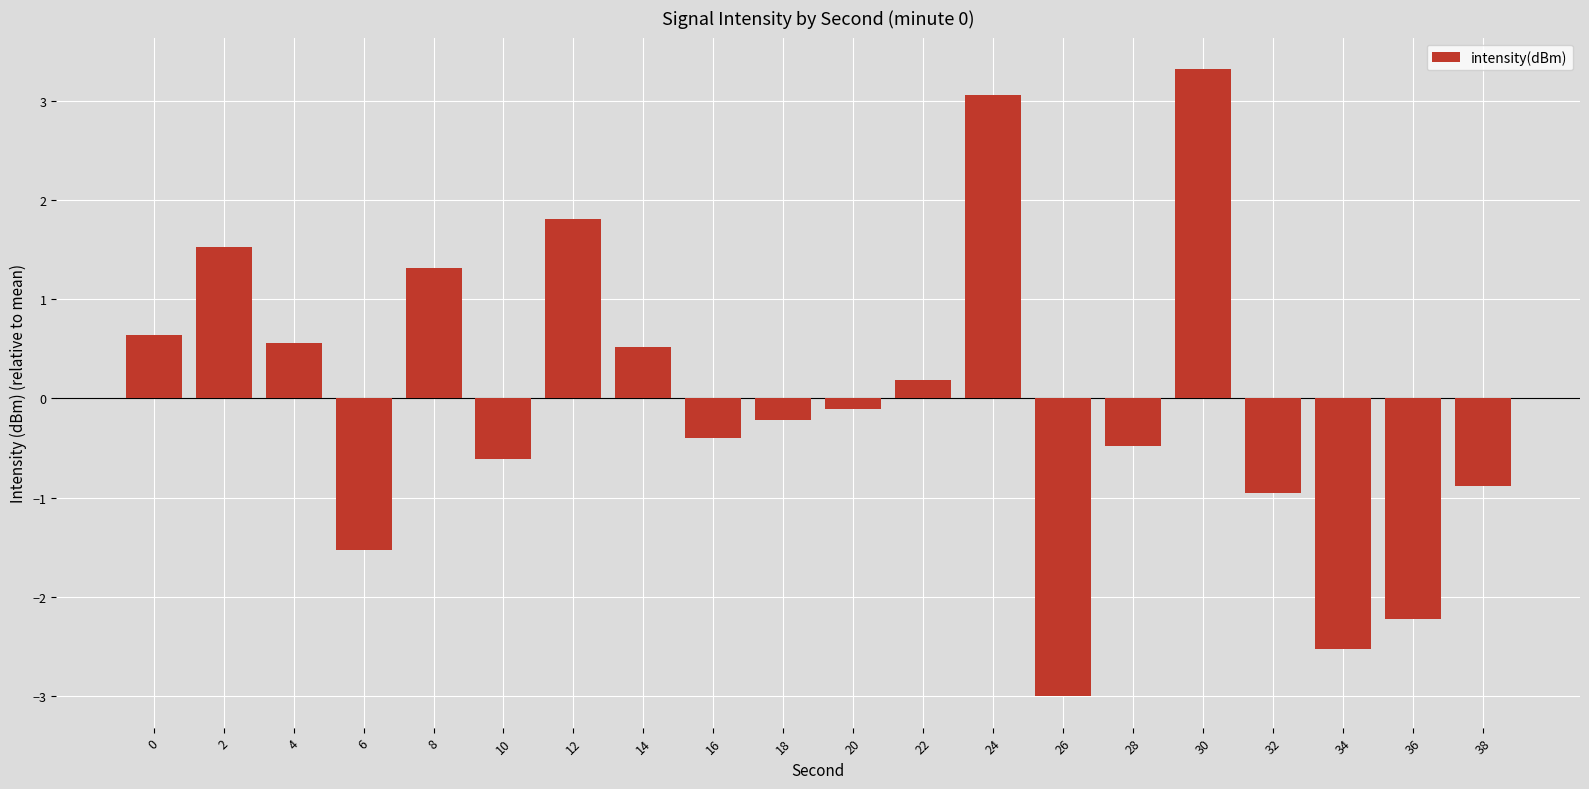

Which has a higher value, 34 or 38?

38